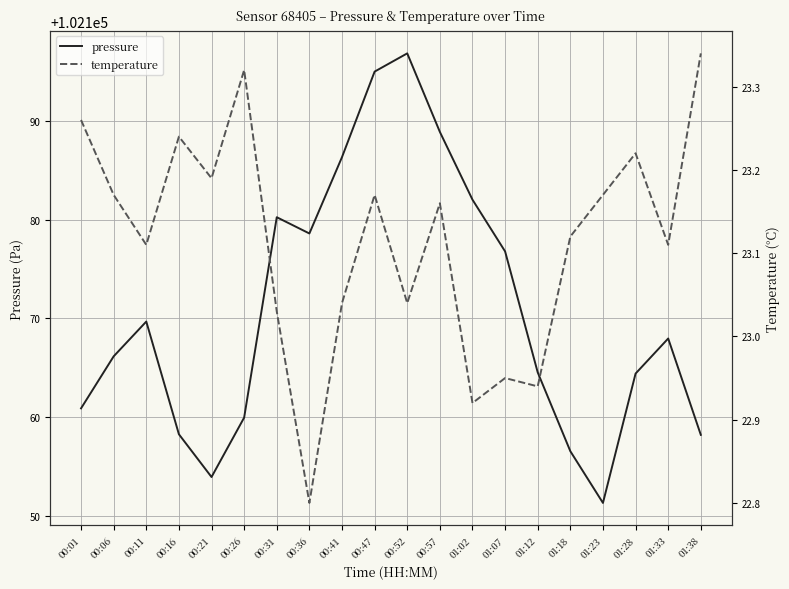

True or false: temperature and pressure cross at least once.

False